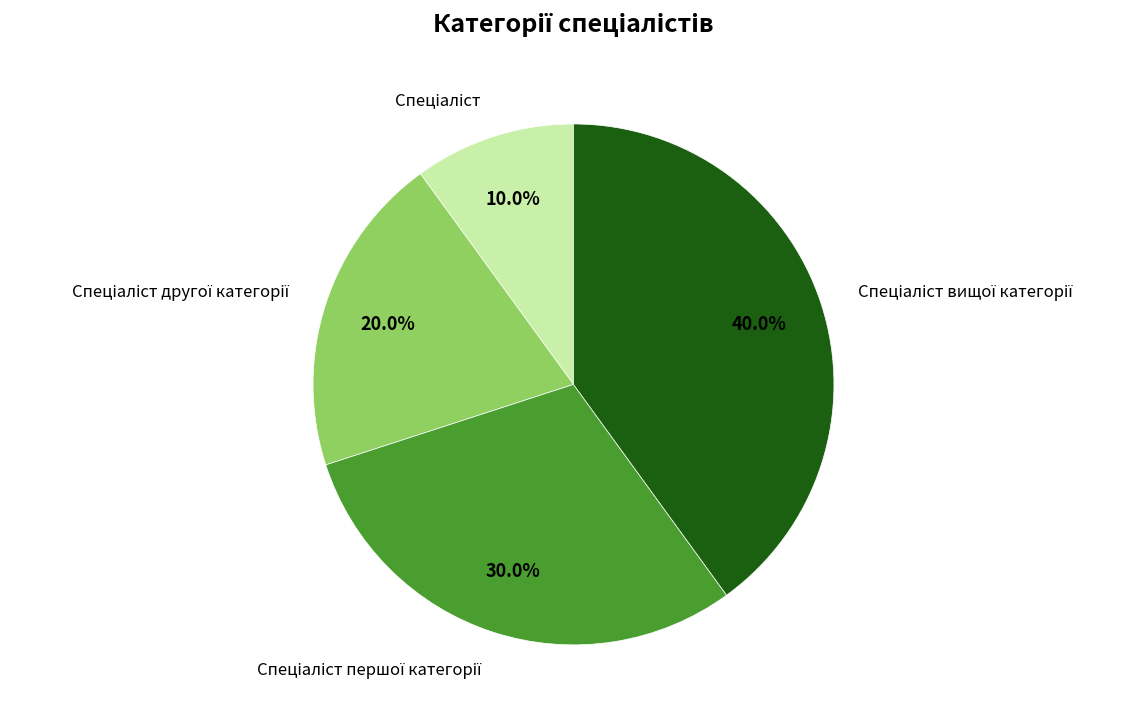

Does any single category account for the majority?

No